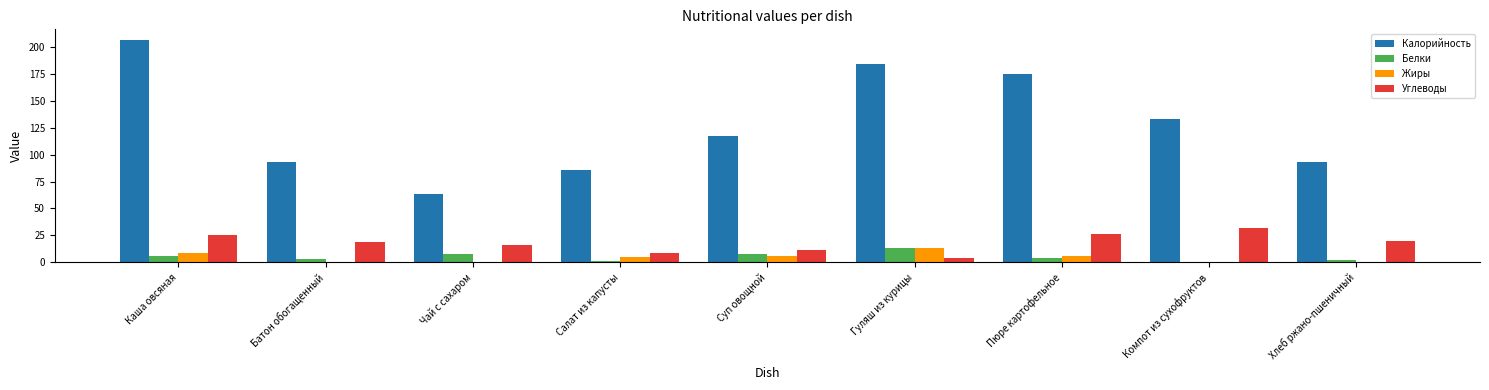

True or false: Жиры has a value of 5.0 at Салат из капусты.

True